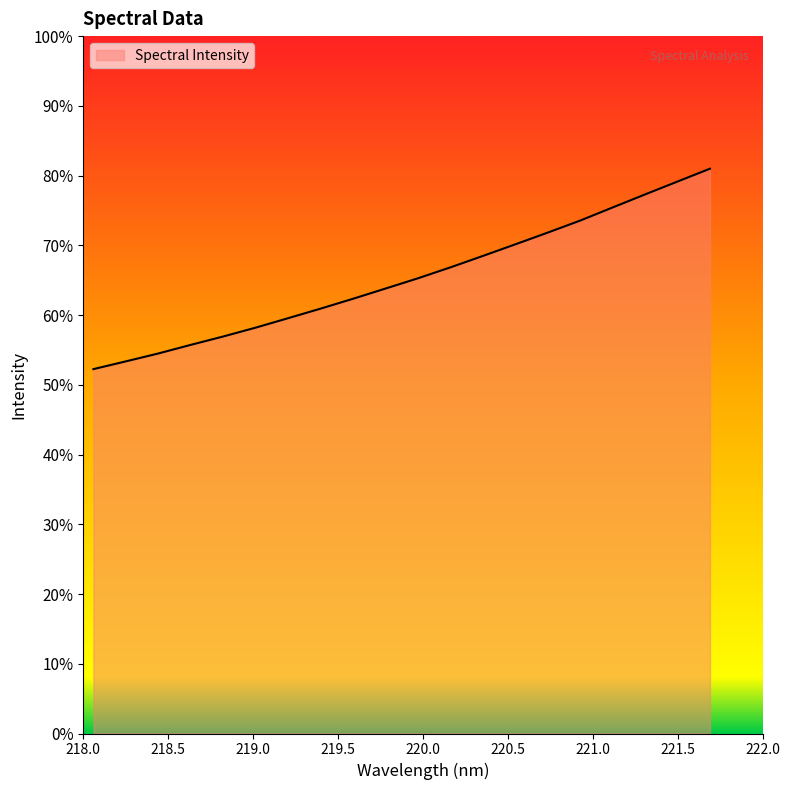

What is the sum of all values?

78395.1